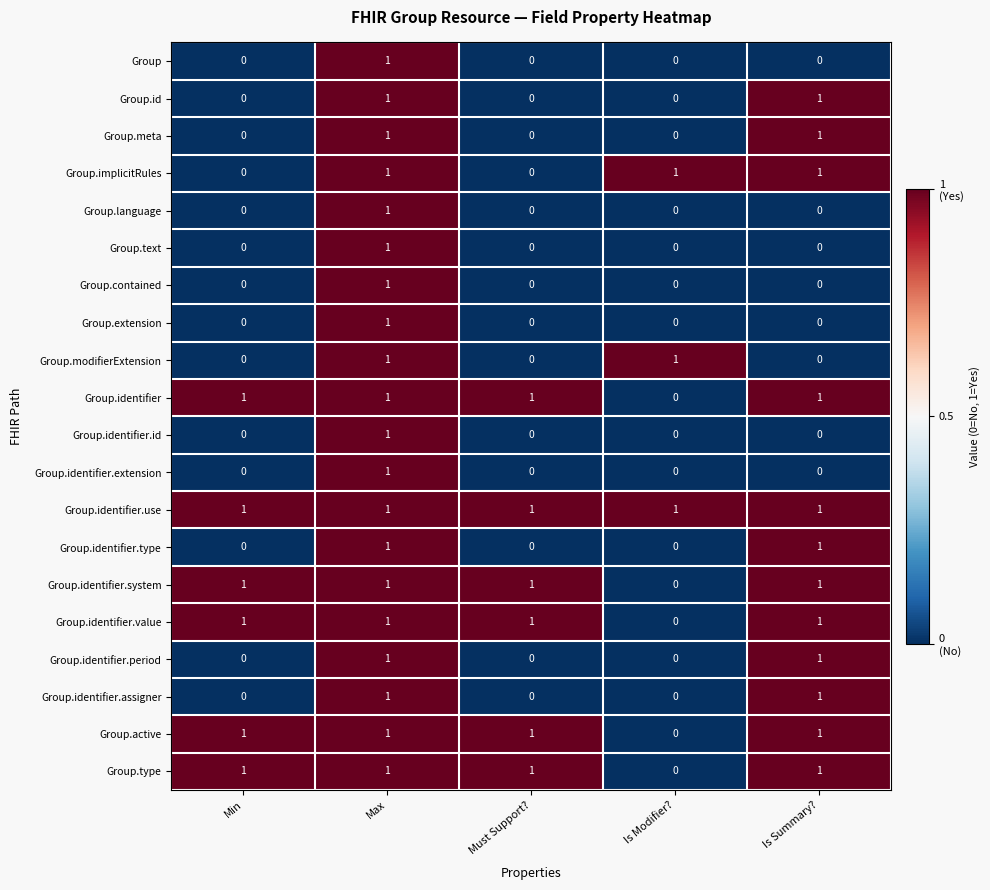

The value of Group.type at Is Summary? is 2. True or false?

False